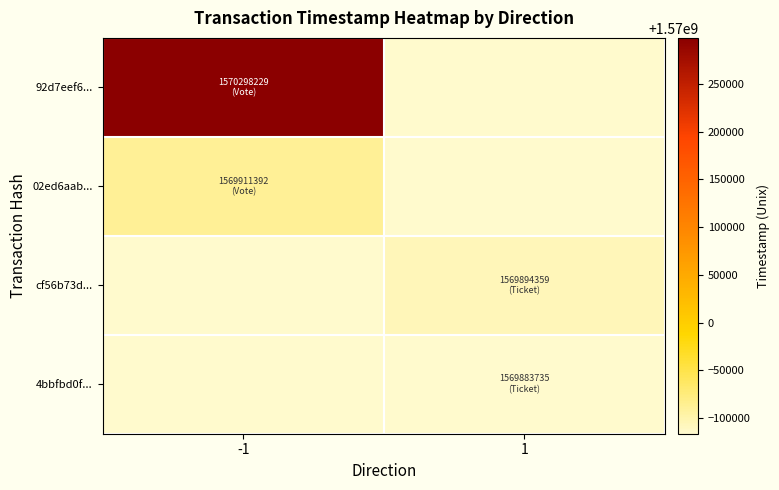

Rank the series by their average value, from highest to lowest.

92d7eef6..., 02ed6aab..., cf56b73d..., 4bbfbd0f...